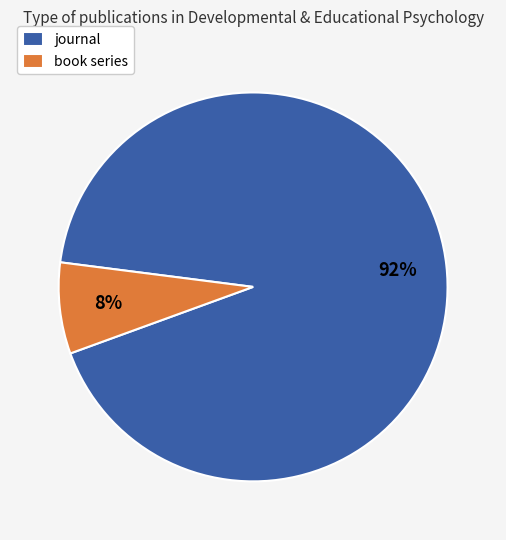

Count the number of slices in the pie.

2